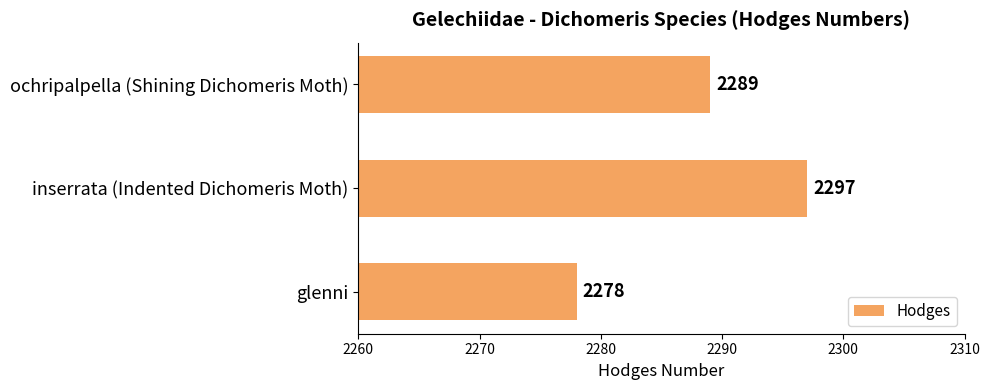

What is the average value?

2288